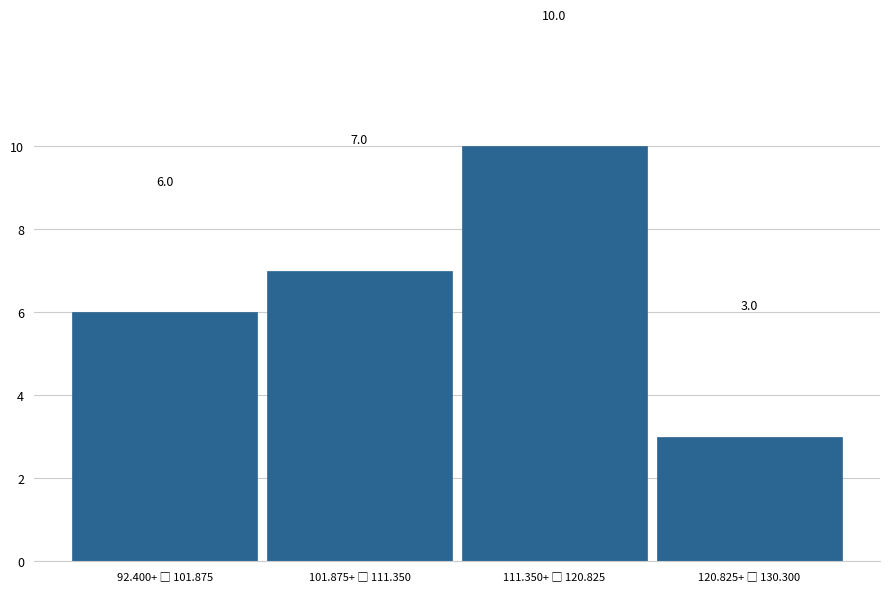

Reading left to right, what are all the values shown in this chart?

6	7	10	3